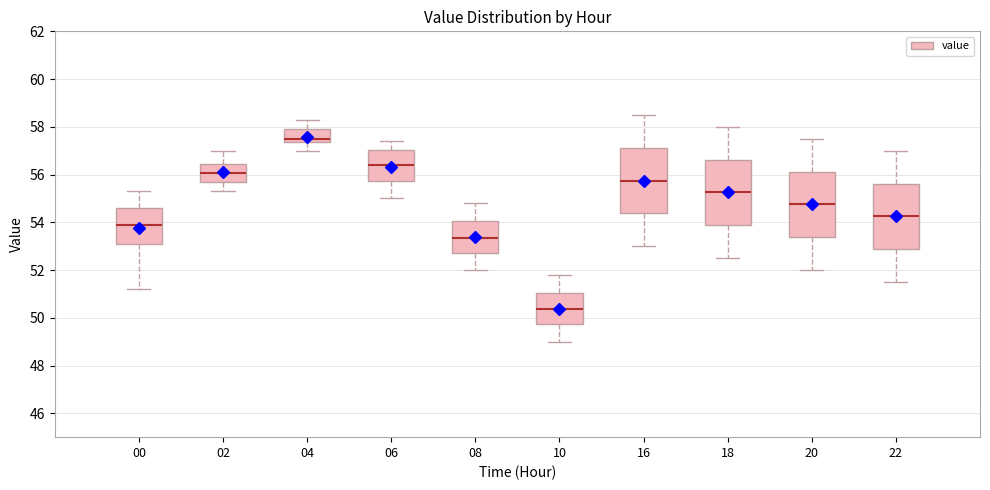

Reading left to right, transcribe this box plot: for each box, give where its median line is, the range the box spans, and where its two whiskers end, as read against the y-axis. The values are not printed on the chart, so give them approximately, as read against the axis.

00: median 54.0, box 53.2 to 54.6, whiskers 51.2 to 55.4
02: median 56.0, box 55.6 to 56.4, whiskers 55.4 to 57.0
04: median 57.6, box 57.4 to 58.0, whiskers 57.0 to 58.4
06: median 56.4, box 55.8 to 57.0, whiskers 55.0 to 57.4
08: median 53.4, box 52.8 to 54.0, whiskers 52.0 to 54.8
10: median 50.4, box 49.8 to 51.0, whiskers 49.0 to 51.8
16: median 55.8, box 54.4 to 57.2, whiskers 53.0 to 58.6
18: median 55.2, box 53.8 to 56.6, whiskers 52.6 to 58.0
20: median 54.8, box 53.4 to 56.2, whiskers 52.0 to 57.6
22: median 54.2, box 52.8 to 55.6, whiskers 51.6 to 57.0